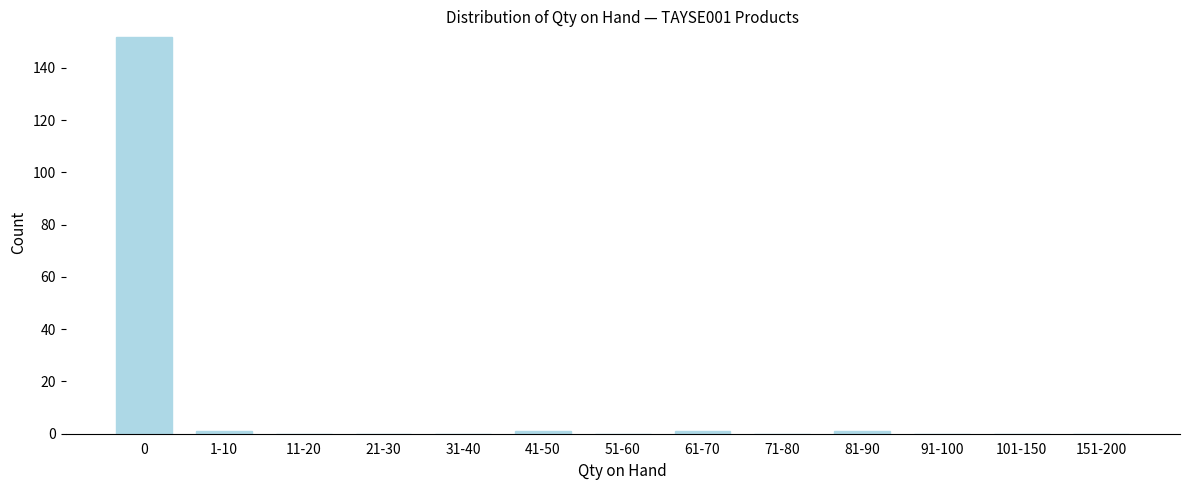

Reading left to right, transcribe all the data shown in this chart.

0=152	1-10=1	11-20=0	21-30=0	31-40=0	41-50=1	51-60=0	61-70=1	71-80=0	81-90=1	91-100=0	101-150=0	151-200=0